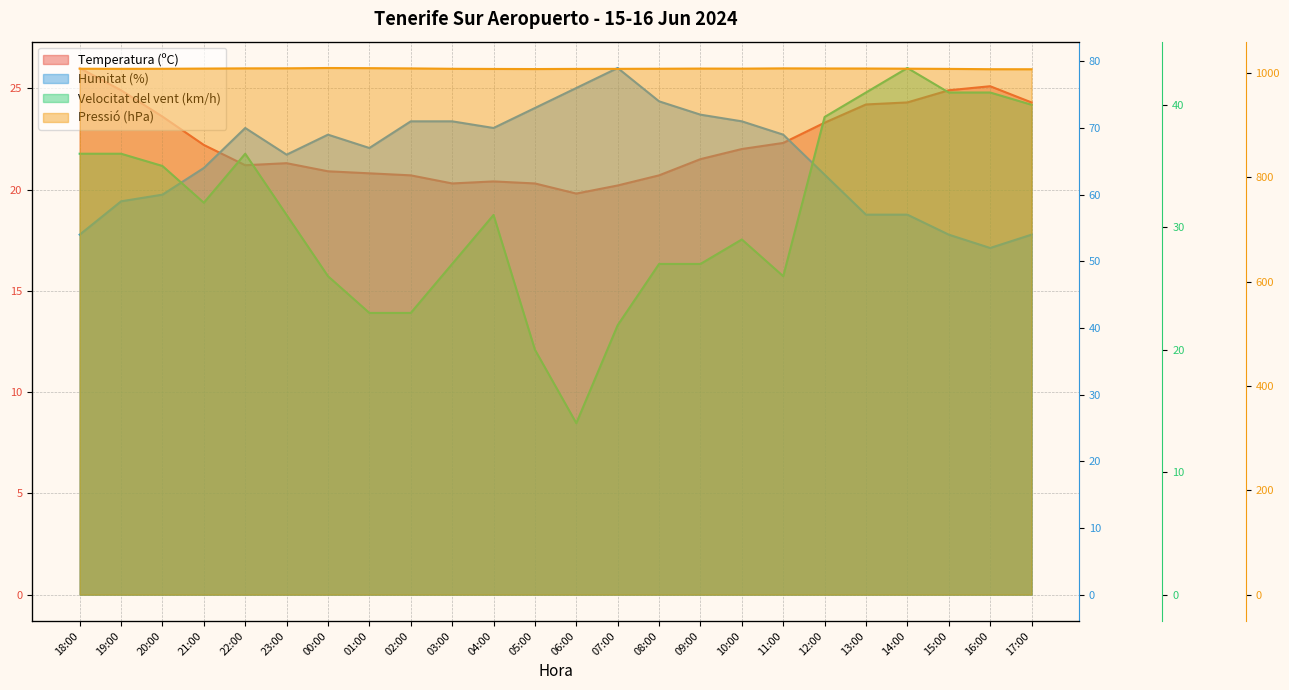

List the series in order of their peak value, highest first.

Pressió (hPa), Humitat (%), Velocitat del vent (km/h), Temperatura (ºC)